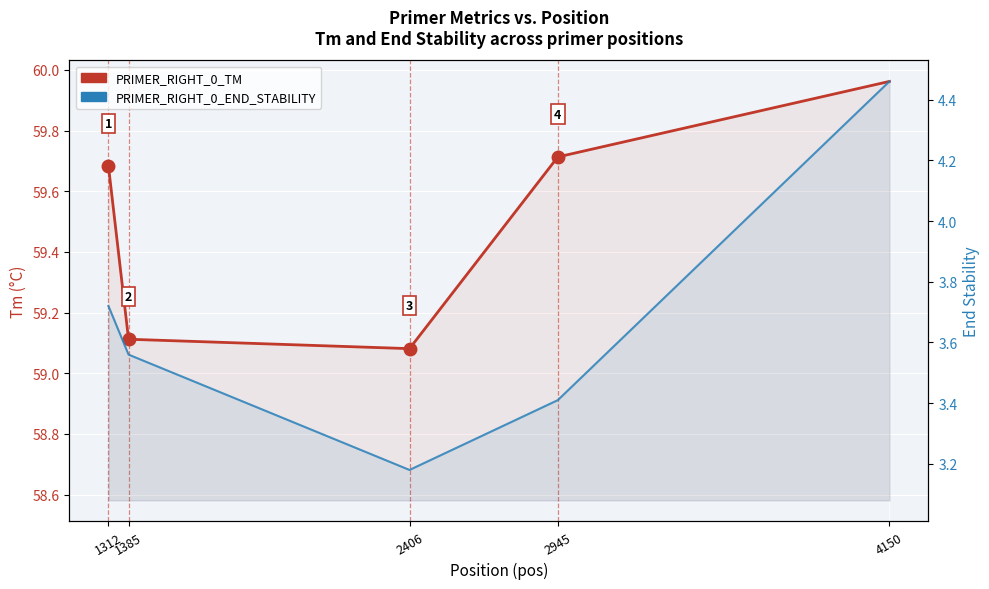

At which category does PRIMER_RIGHT_0_END_STABILITY reach its first local valley?

2406